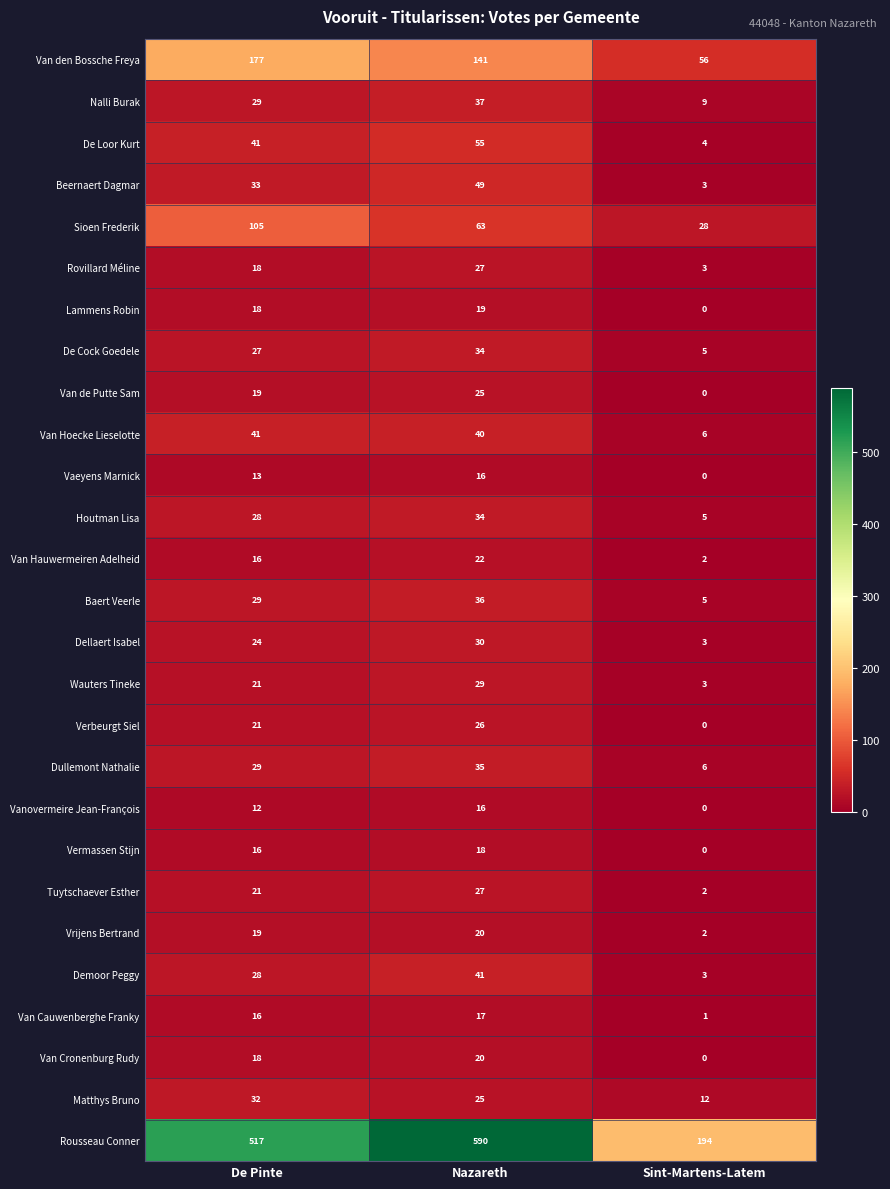

What is the total value across all series at Sint-Martens-Latem?

352